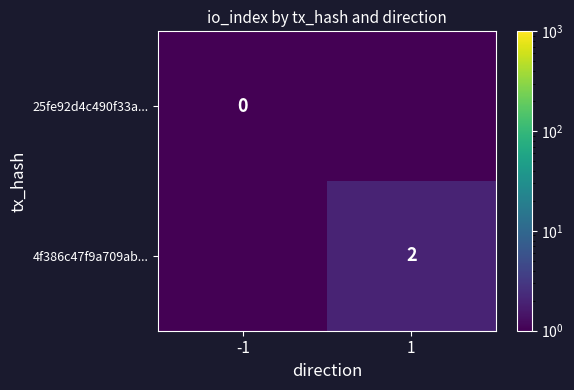

Which label corresponds to the smallest value in the chart?

-1